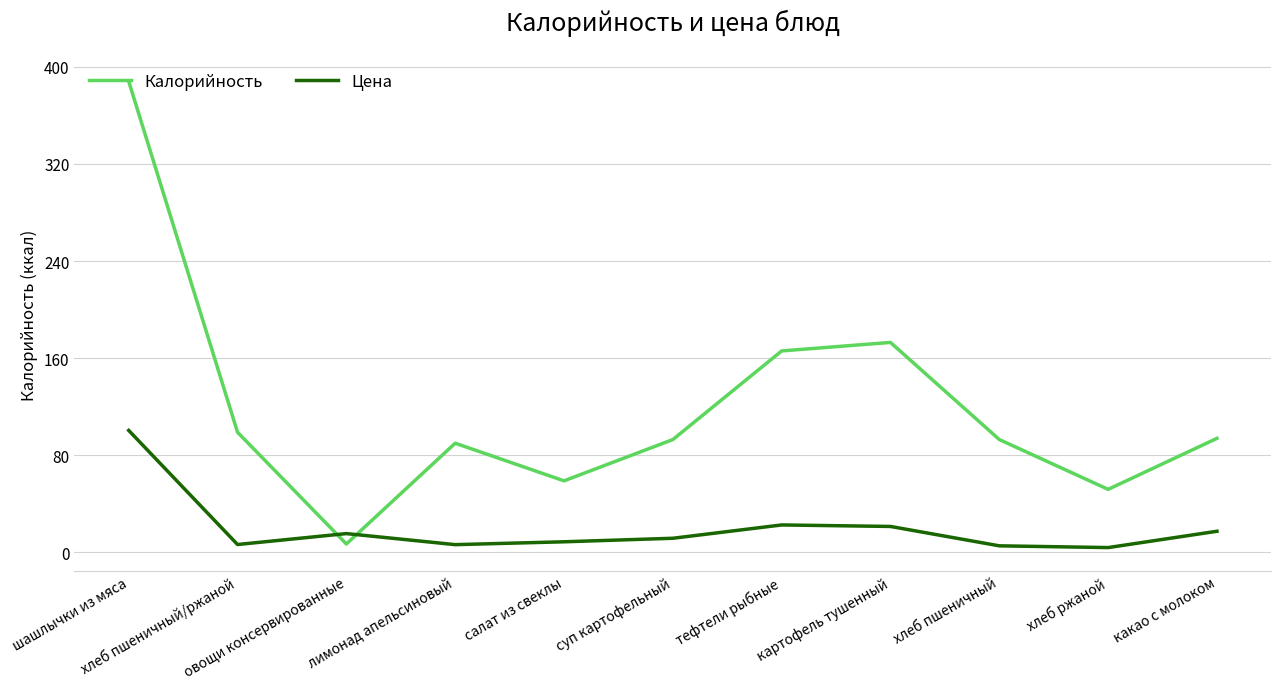

List the series in order of their overall mean, highest first.

Калорийность, Цена